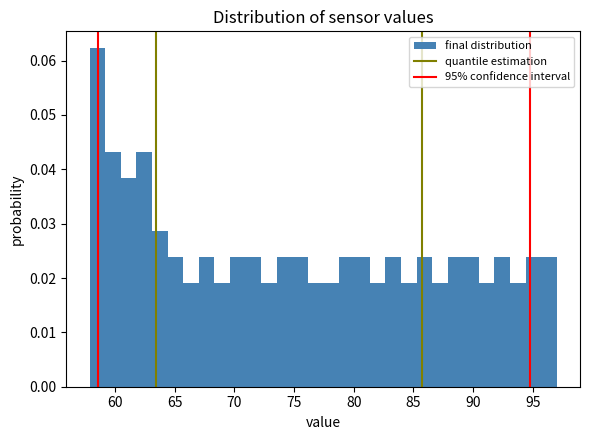

Around what value on the x-axis is the tallest bar? Give the approximate position of its centre, as read against the axis.

58.5